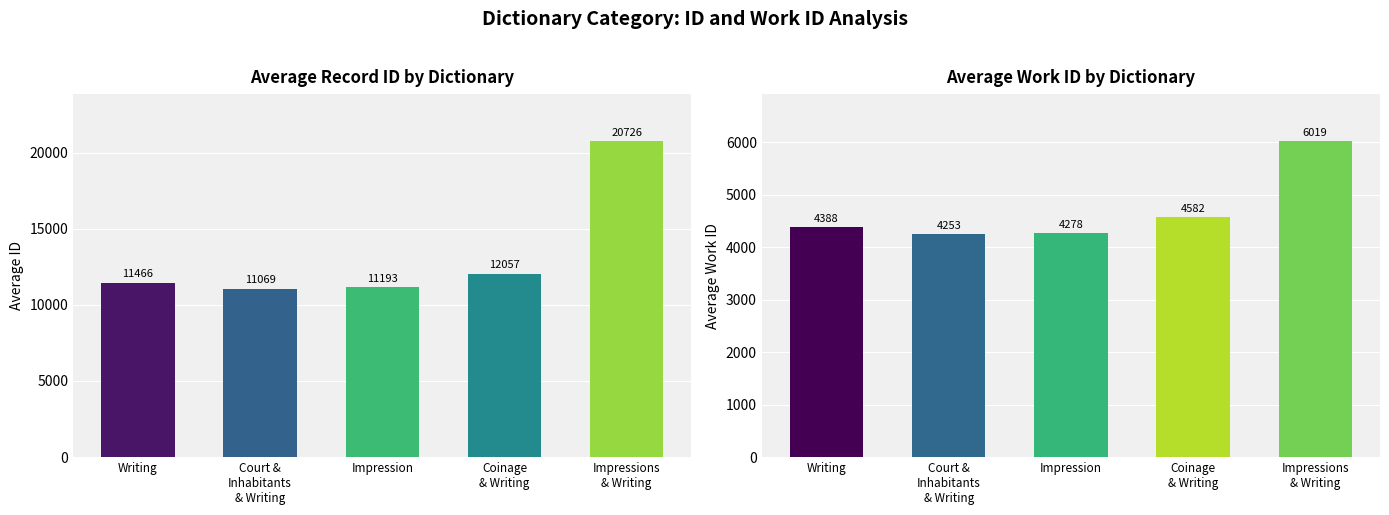

Which series changed the most between Court &
Inhabitants
& Writing and Impressions
& Writing?

Average Record ID by Dictionary